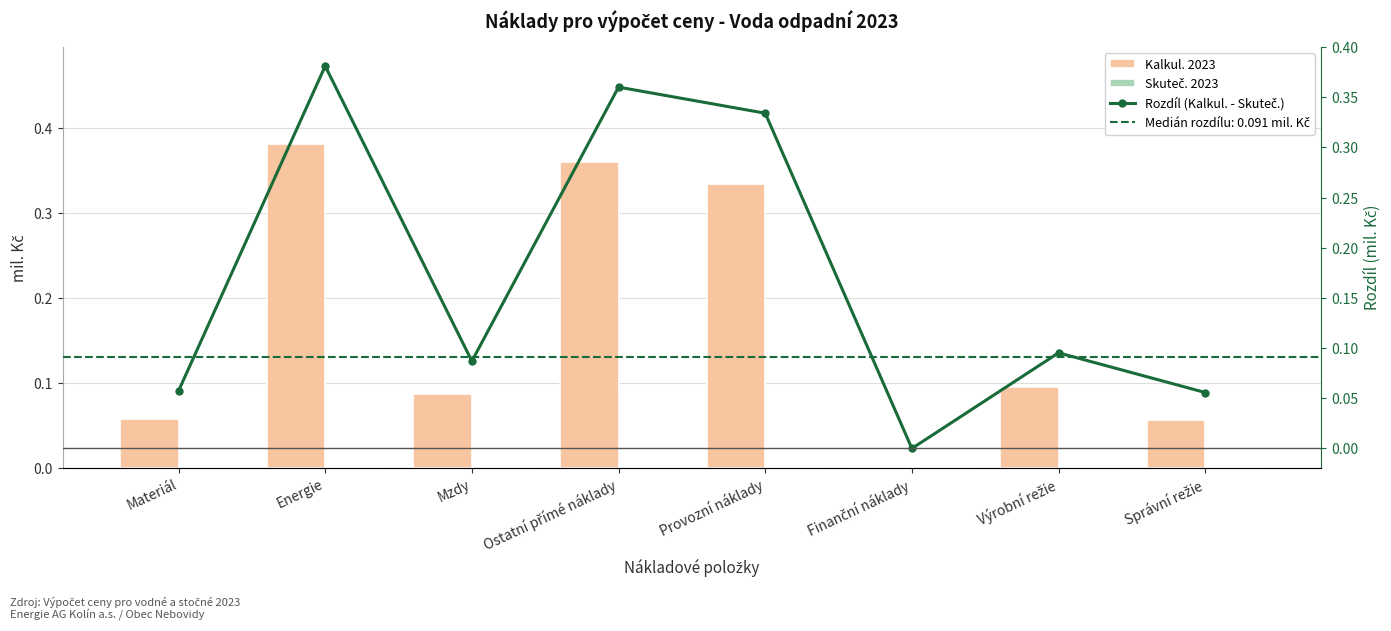

At which category is the sum across all series the highest?

Energie